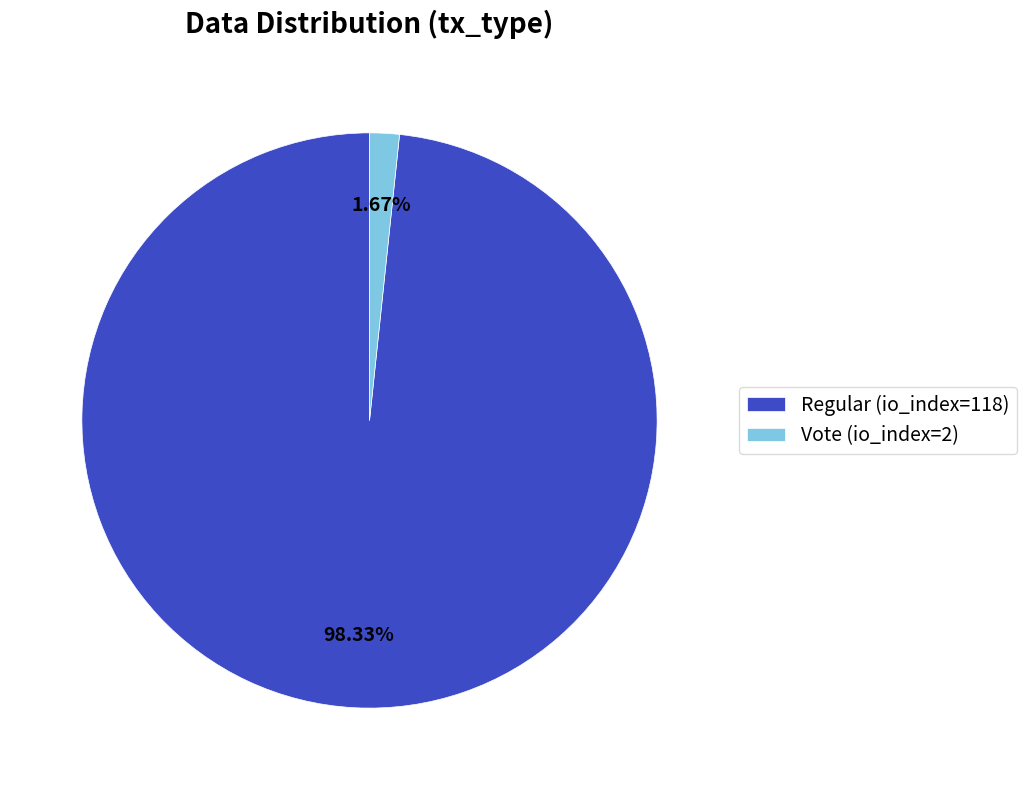

What percentage is NOT represented by Vote (io_index=2)?

98.3%